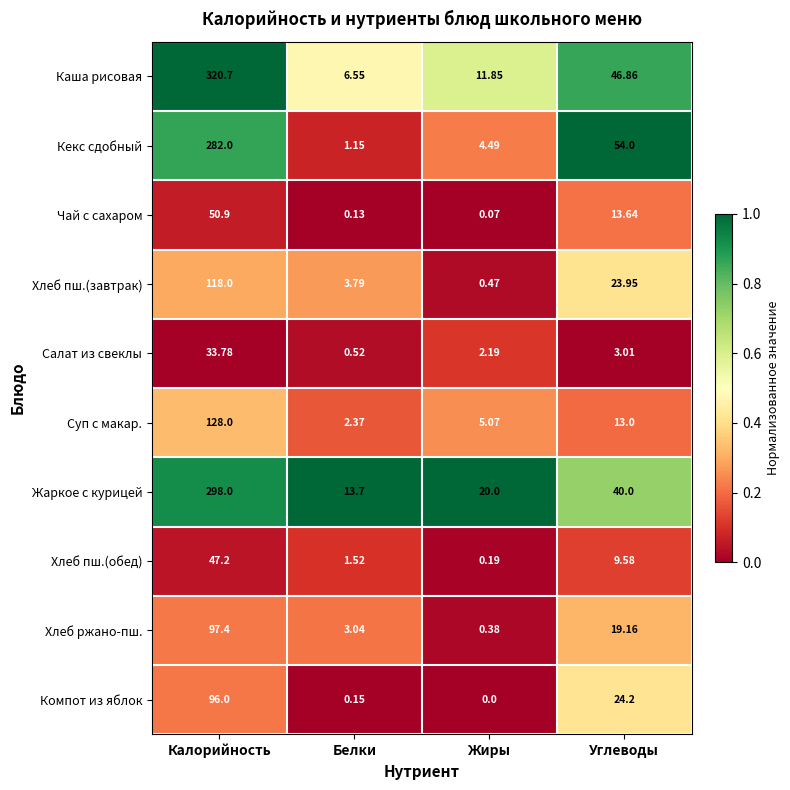

Which category has the lowest value across all series?

Жиры